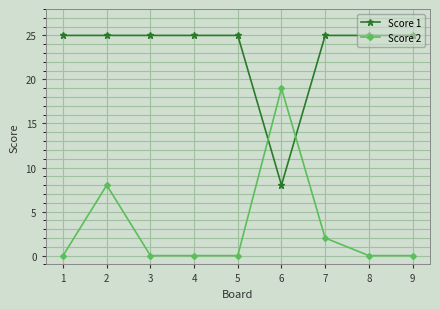

Where is the first local maximum for Score 2?

2